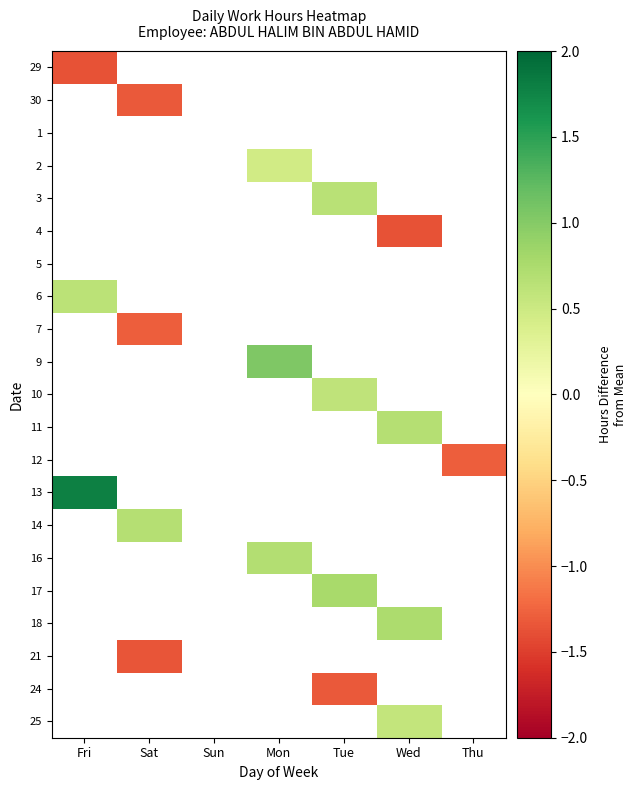

Count the number of categories in the chart.

7